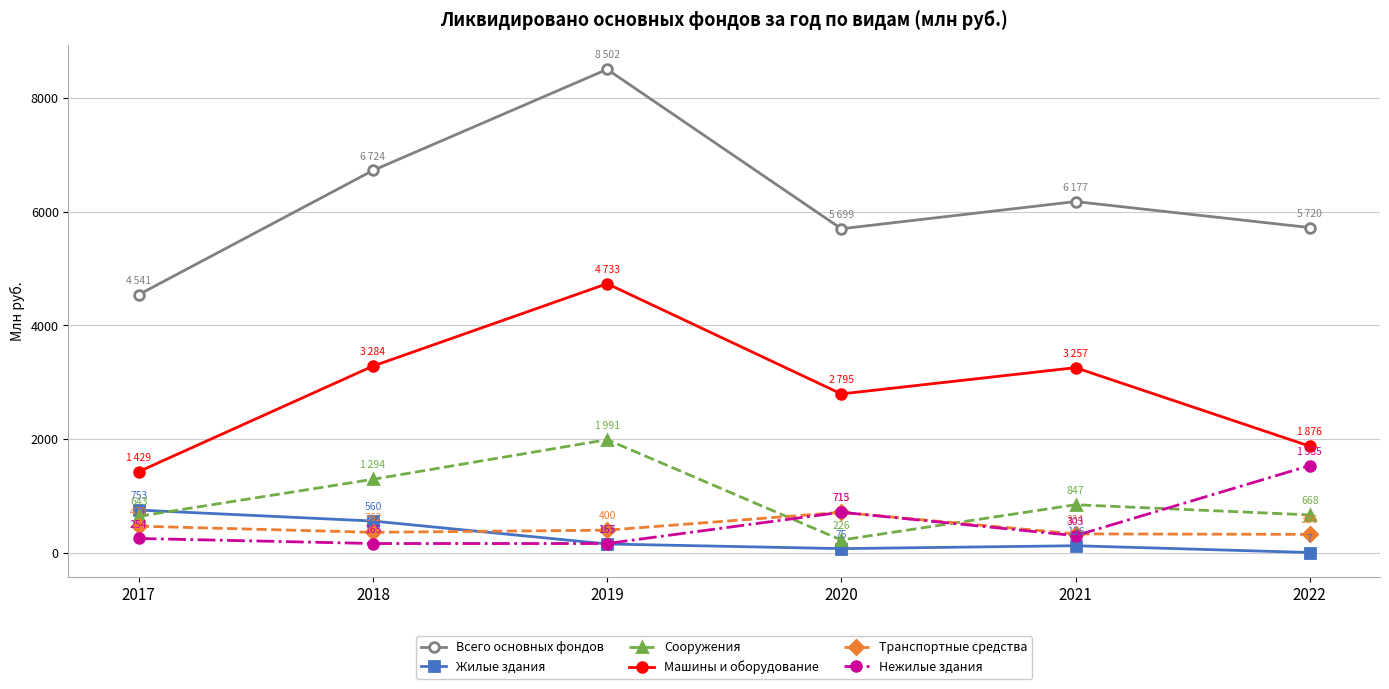

Is it true that Сооружения equals 847 at 2021?

True